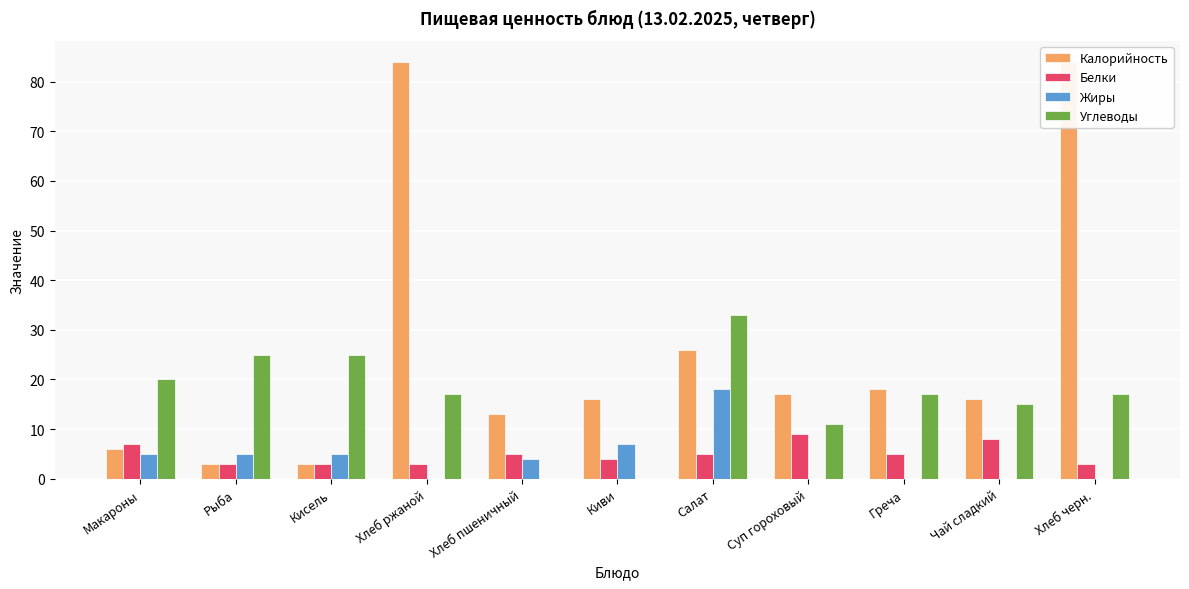

What is the sum of the Жиры values at Хлеб пшеничный and Макароны?

9